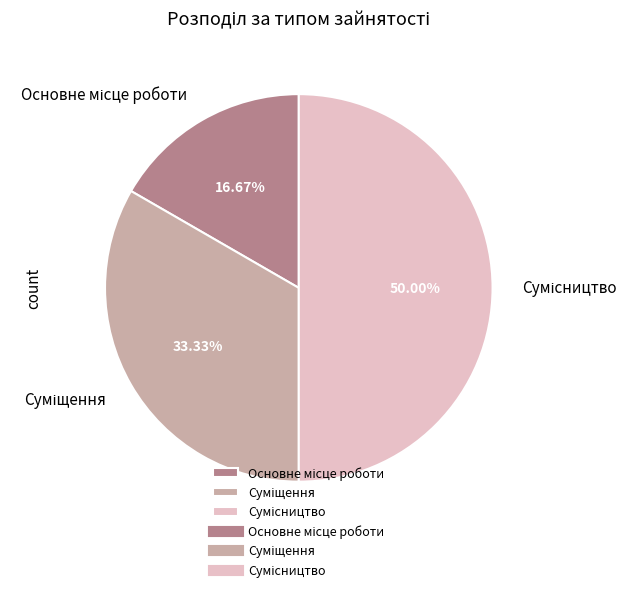

Count the number of slices in the pie.

3